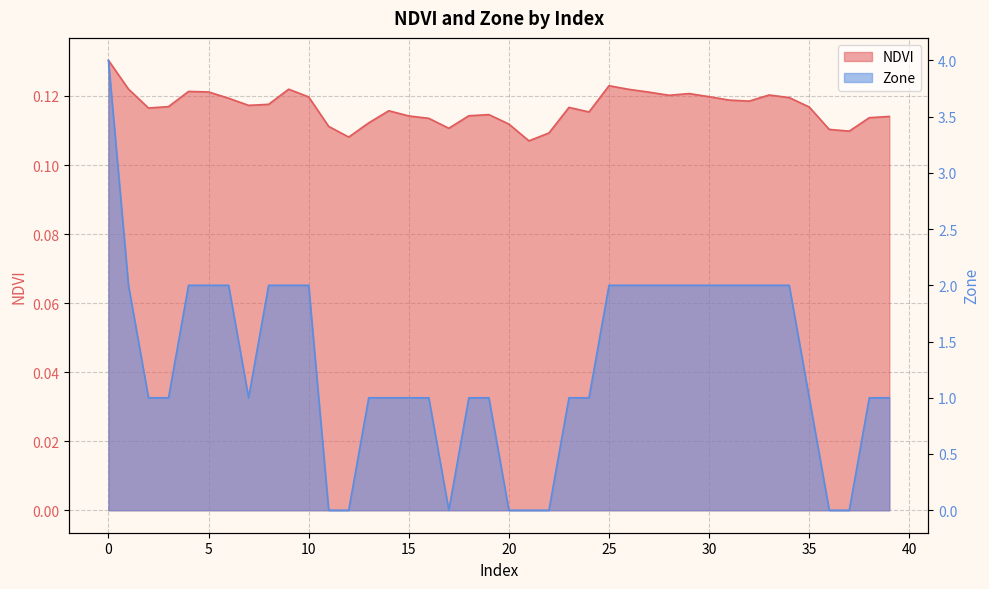

Reading left to right, transcribe all the data shown in this chart.

NDVI: 0.1	0.1	0.1	0.1	0.1	0.1	0.1	0.1	0.1	0.1	0.1	0.1	0.1	0.1	0.1	0.1	0.1	0.1	0.1	0.1	0.1	0.1	0.1	0.1	0.1	0.1	0.1	0.1	0.1	0.1	0.1	0.1	0.1	0.1	0.1	0.1	0.1	0.1	0.1	0.1
Zone: 4.0	2.0	1.0	1.0	2.0	2.0	2.0	1.0	2.0	2.0	2.0	0.0	0.0	1.0	1.0	1.0	1.0	0.0	1.0	1.0	0.0	0.0	0.0	1.0	1.0	2.0	2.0	2.0	2.0	2.0	2.0	2.0	2.0	2.0	2.0	1.0	0.0	0.0	1.0	1.0